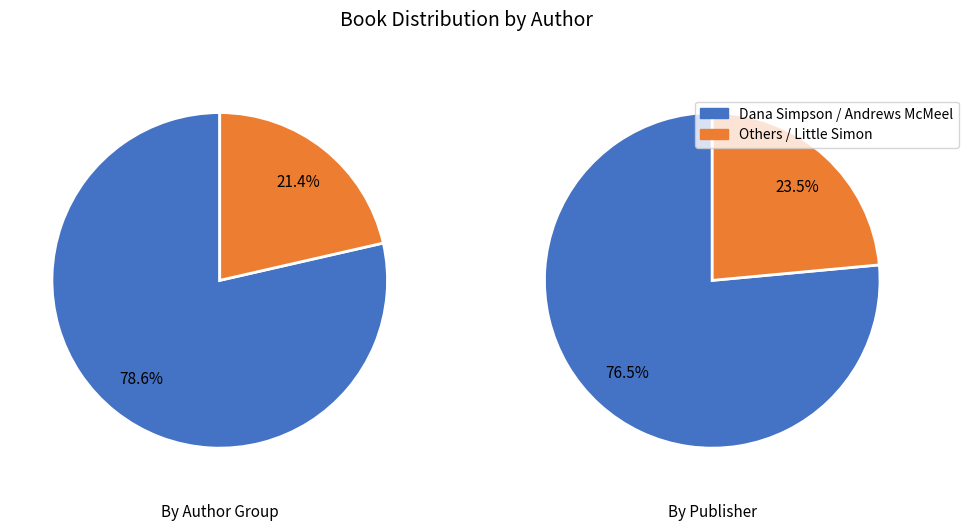

How many segments does this pie chart have?

4